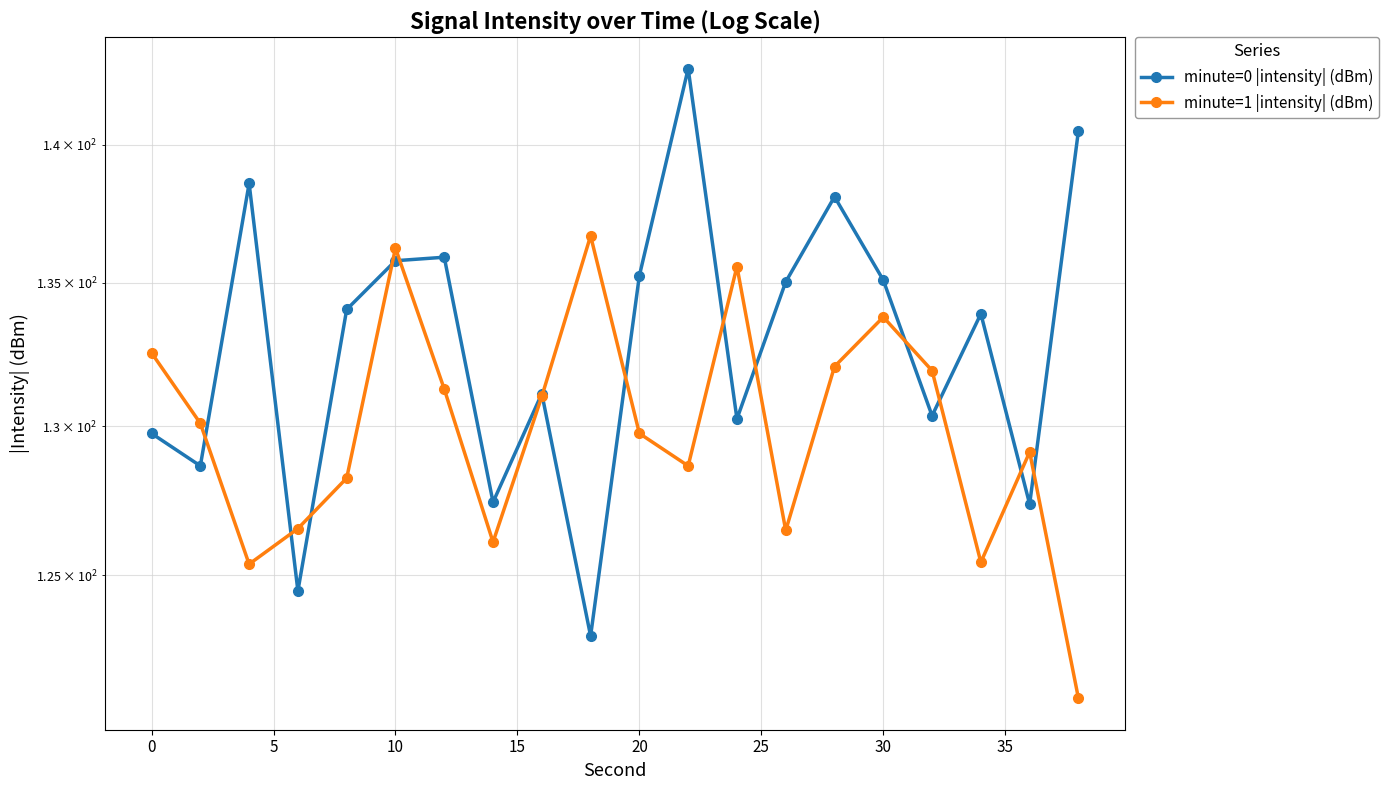

True or false: minute=1 |intensity| (dBm) and minute=0 |intensity| (dBm) cross at least once.

True